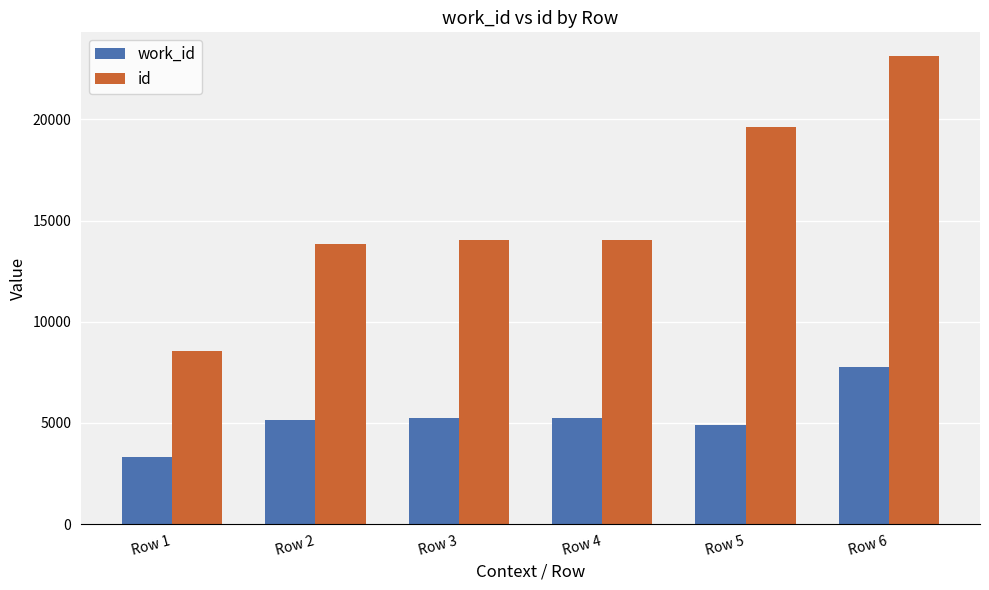

True or false: id has a value of 8576 at Row 1.

True